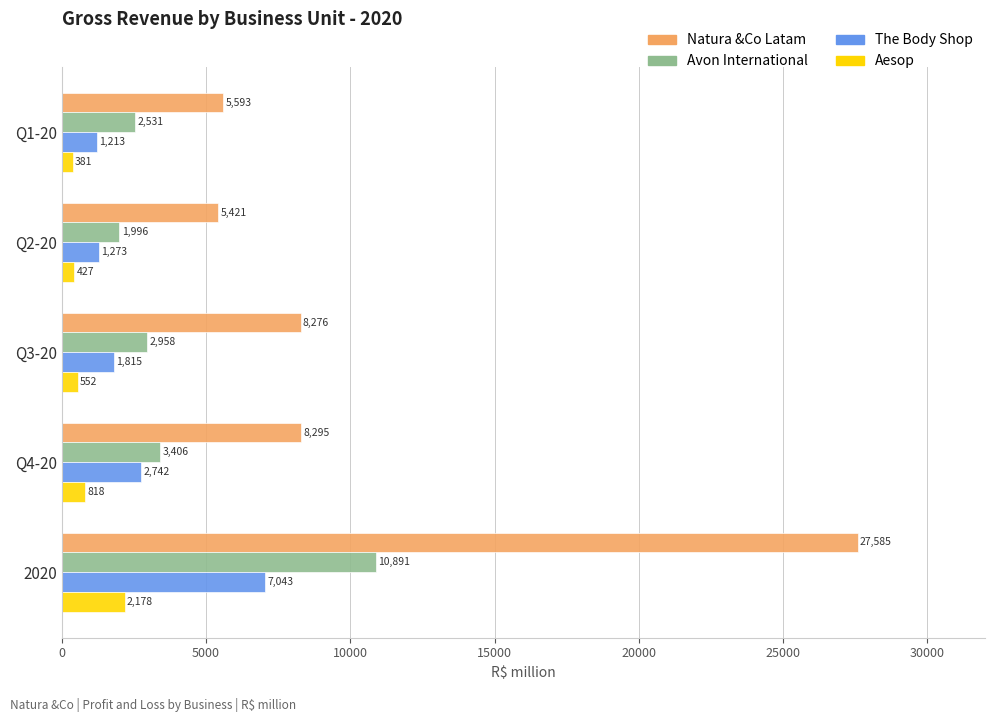

True or false: Natura &Co Latam has a value of 8275.9 at Q3-20.

True